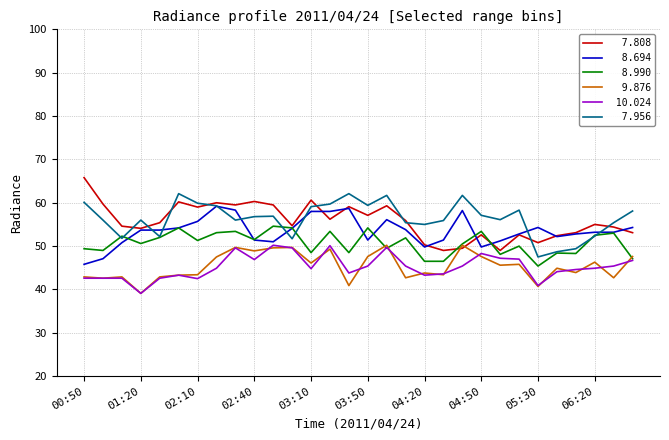

What is the smallest value displayed?

39.1